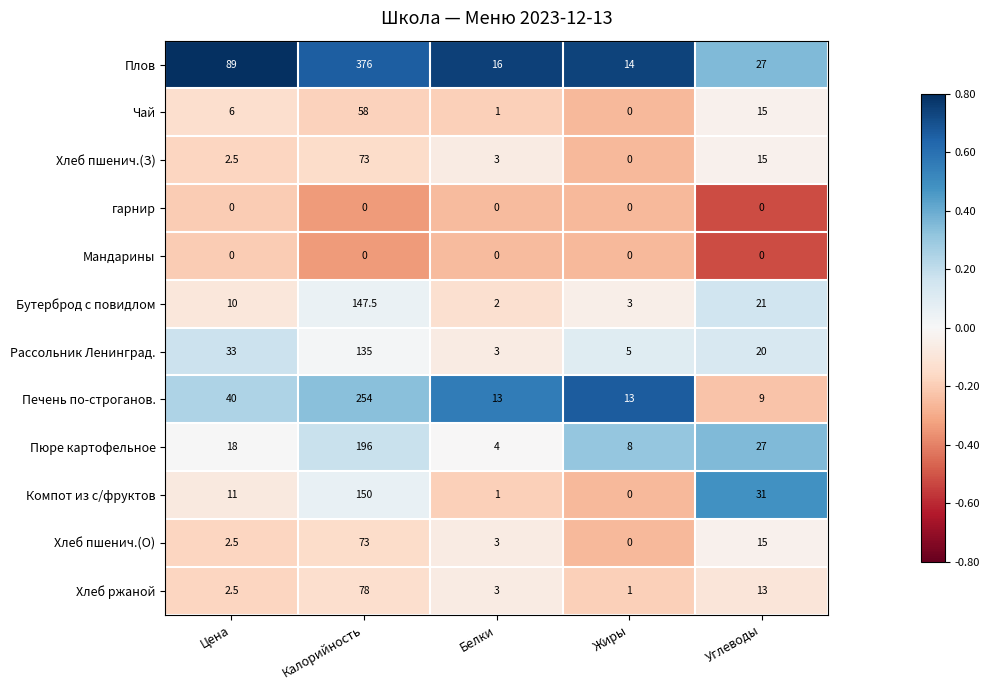

Which series has the largest total across all categories?

Плов